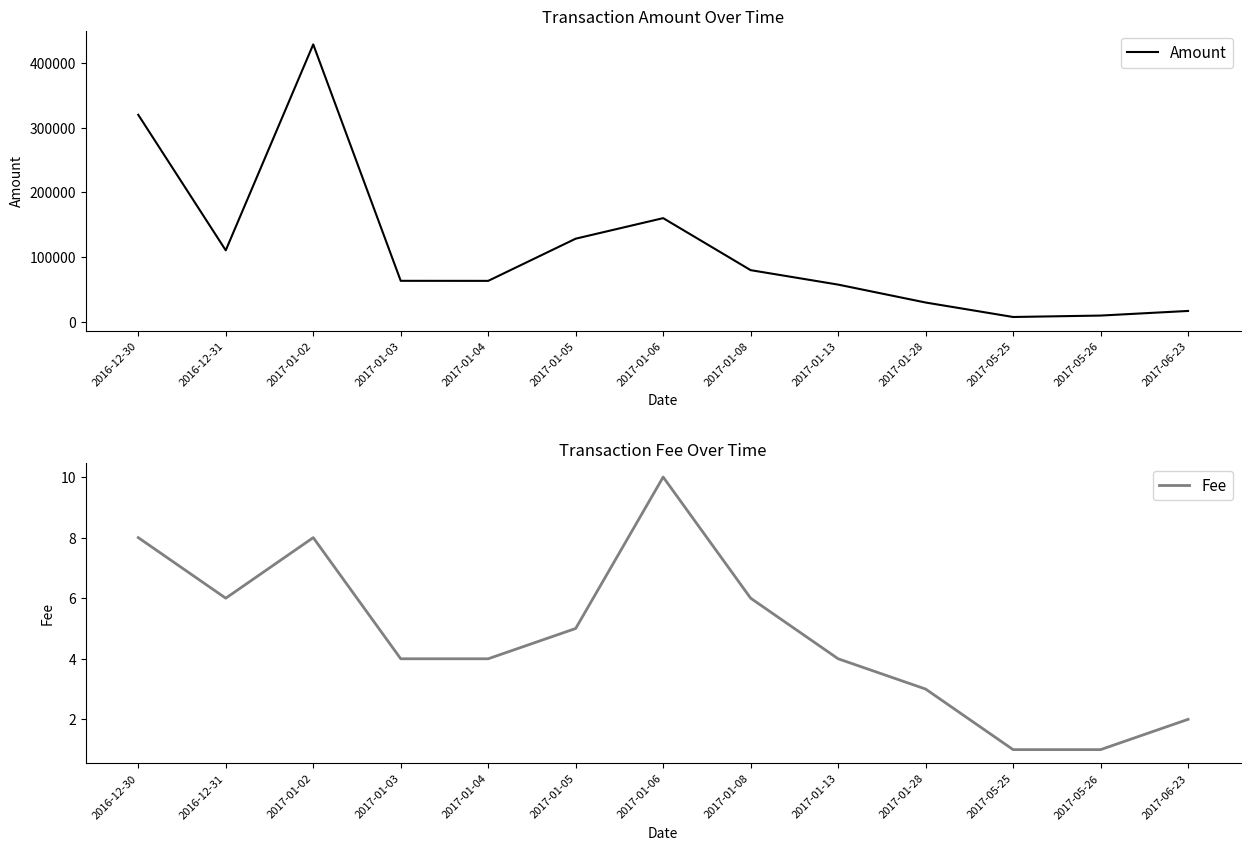

Read the Fee value at 2017-05-25.

1